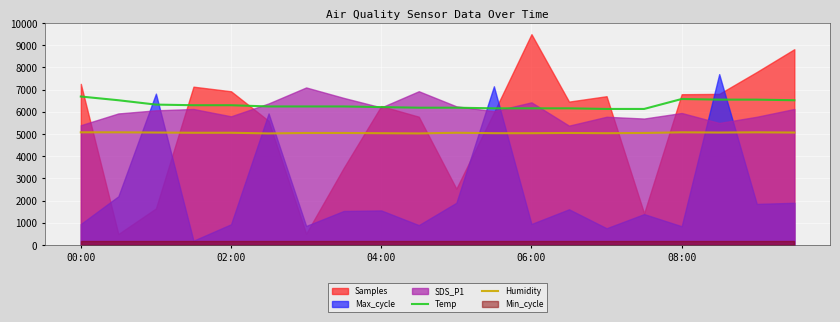

What is the sum of all Humidity values?

101130